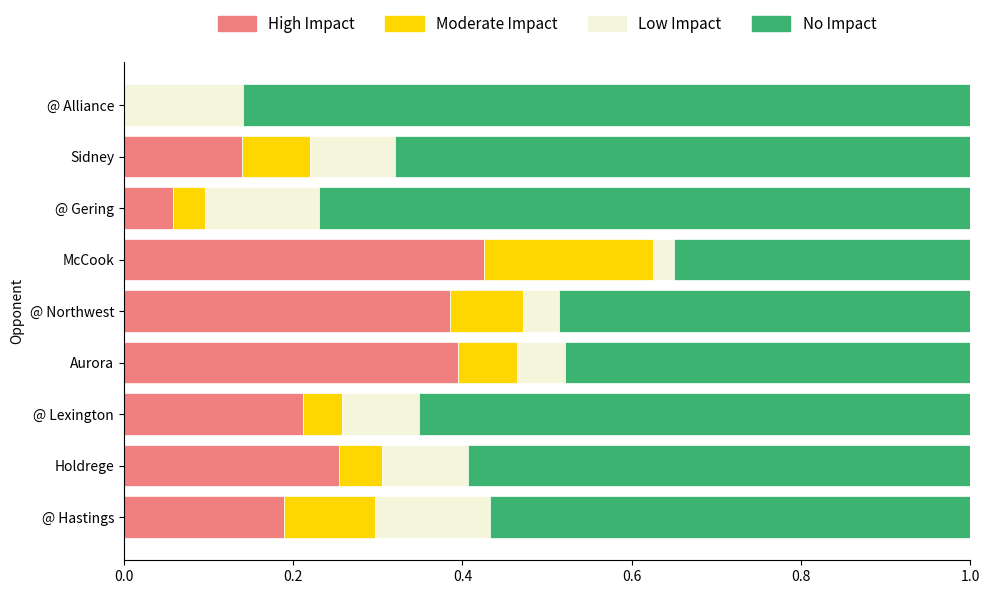

What is the total value across all series at @ Alliance?

1.0